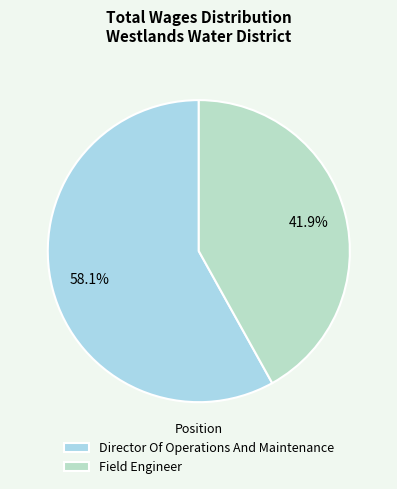

Which slice is the smallest?

Field Engineer